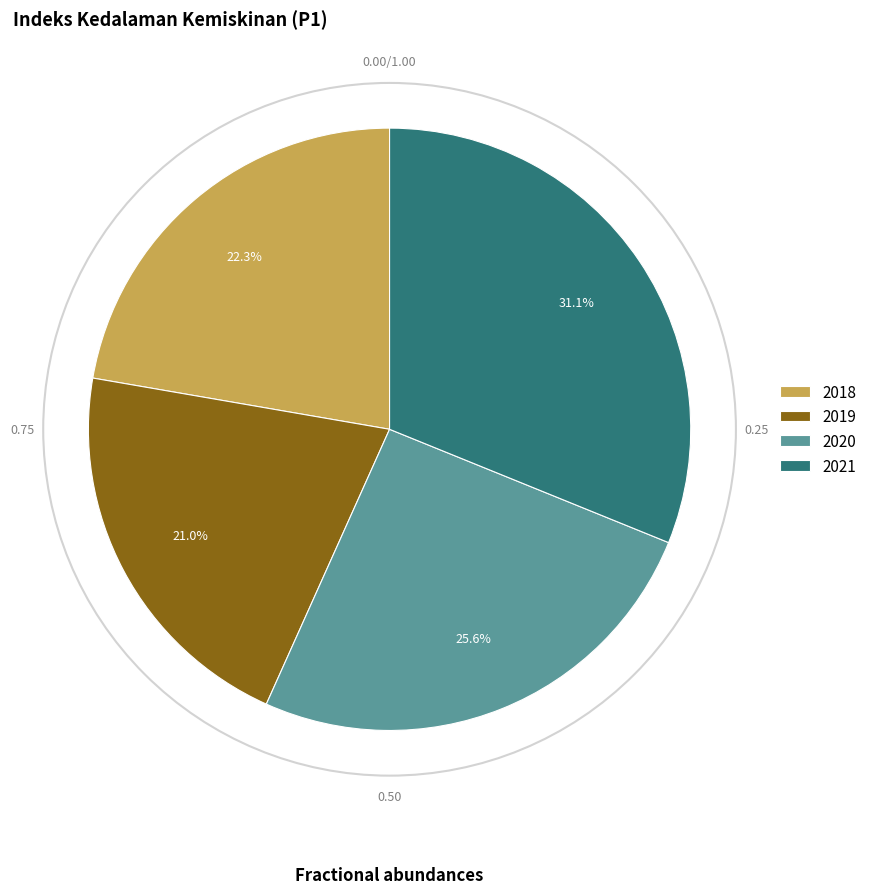

What percentage is NOT represented by 2018?

77.7%